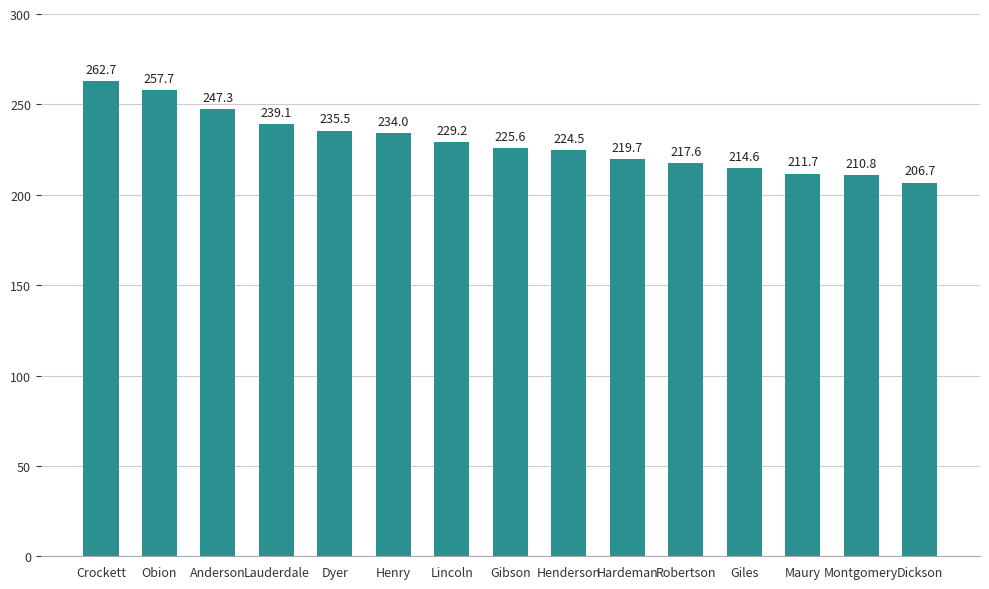

How many categories are shown in the chart?

15